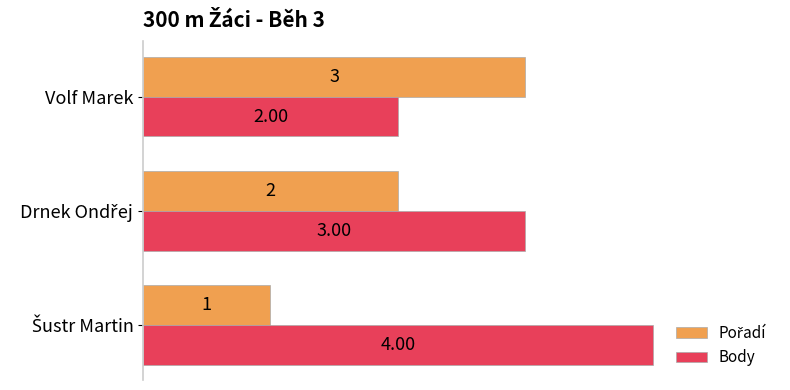

What is the average value of the Body series?

3